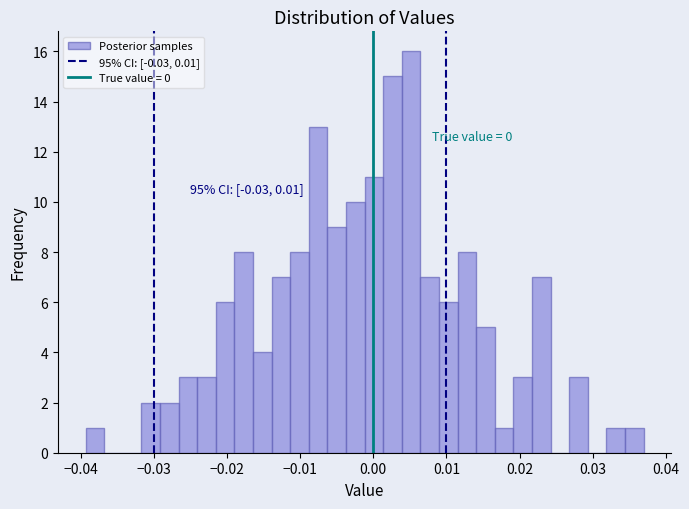

Around what value on the x-axis is the tallest bar? Give the approximate position of its centre, as read against the axis.

0.005